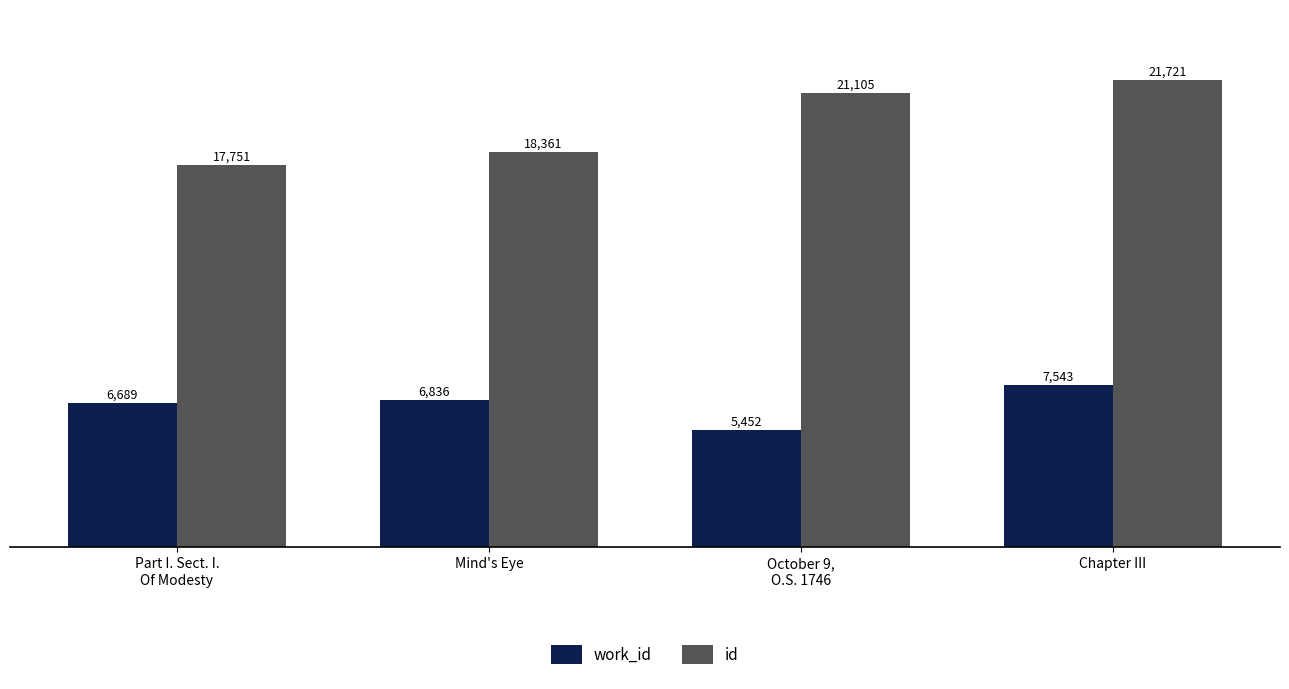

What is the difference between the id values at Mind's Eye and Part I. Sect. I.
Of Modesty?

610